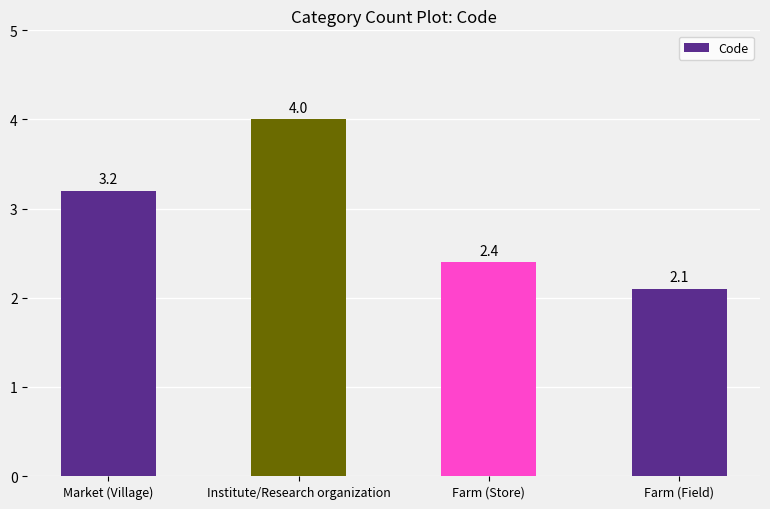

Approximately how many times larger is the value at Farm (Store) compared to Farm (Field)?

1.1